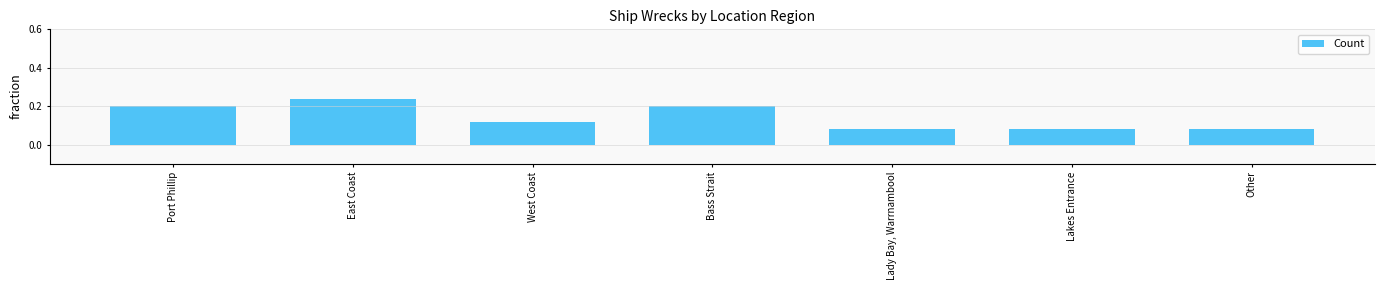

What is the change in value from West Coast to Bass Strait?

+0.1